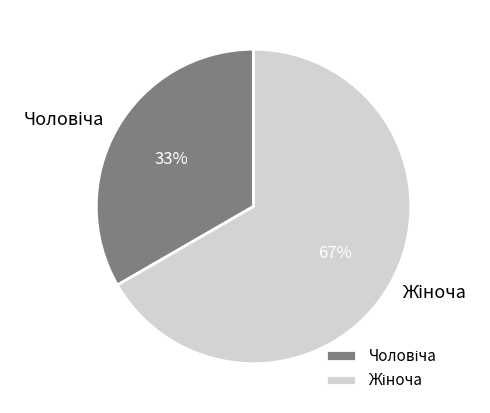

Does any single category account for the majority?

Yes